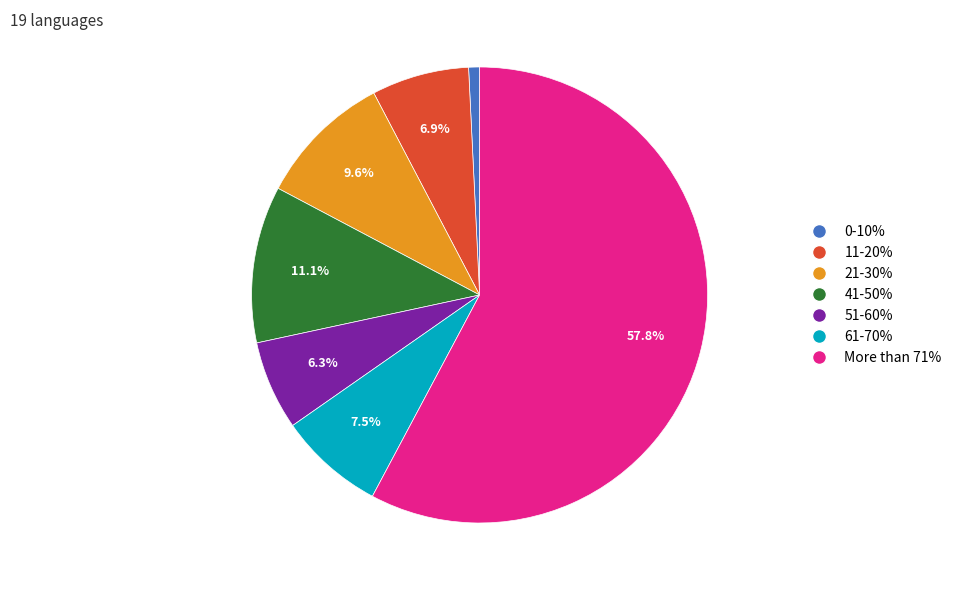

Is there any slice that represents more than half of the pie?

Yes